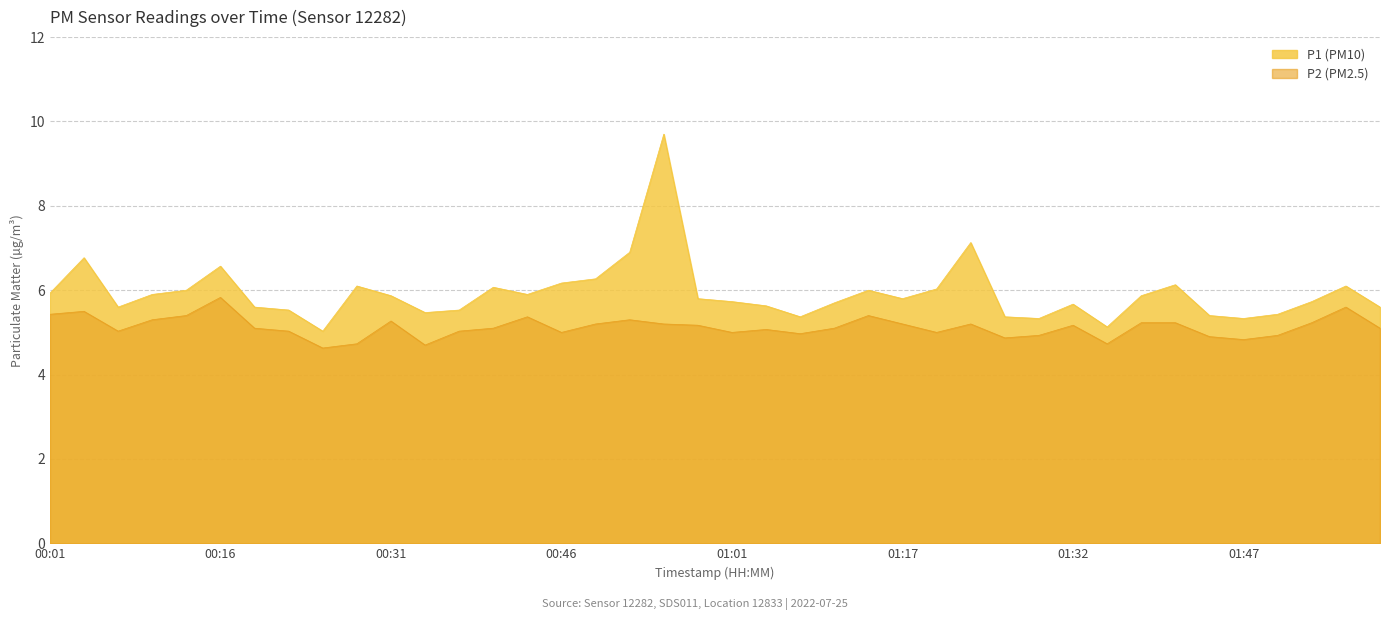

Which label corresponds to the largest value in the chart?

00:55